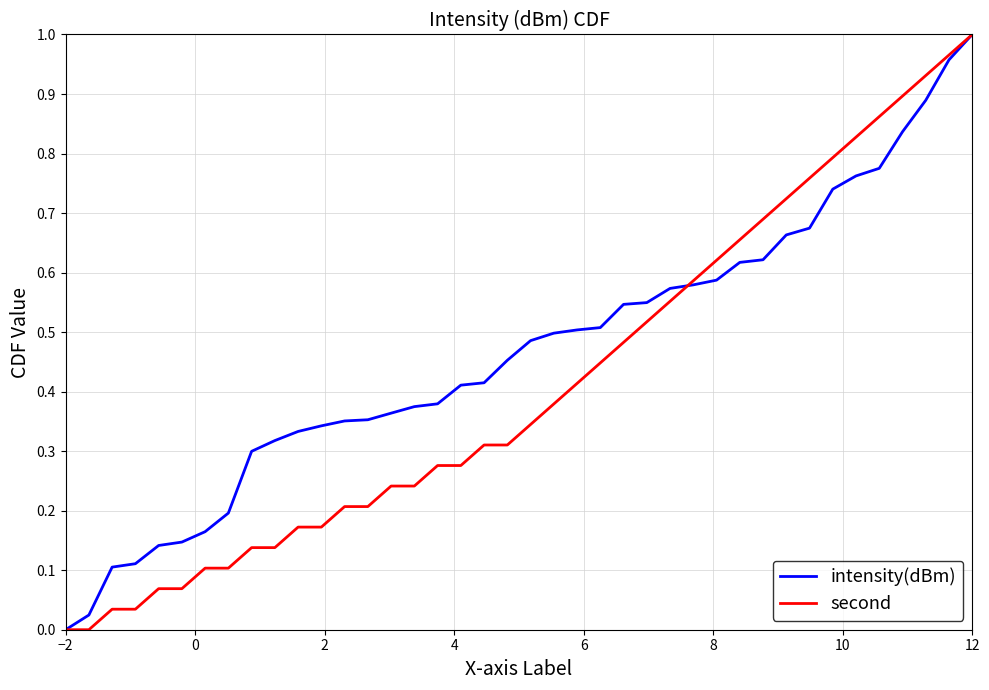

Rank the series by their average value, from highest to lowest.

intensity(dBm), second